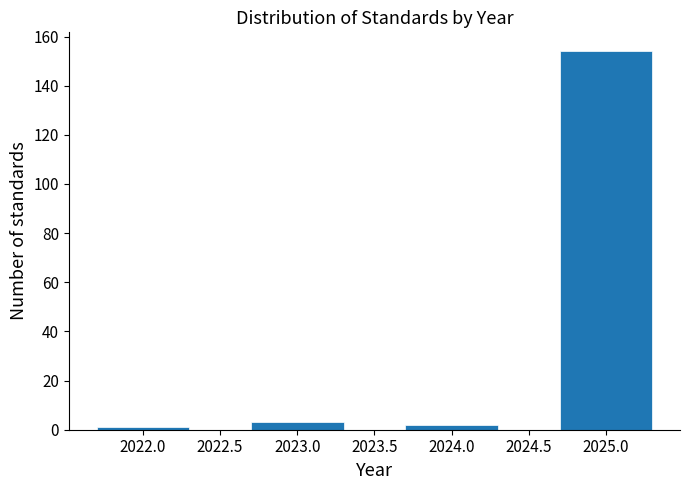

Reading right to left, what are all the values shown in this chart?

154	2	3	1